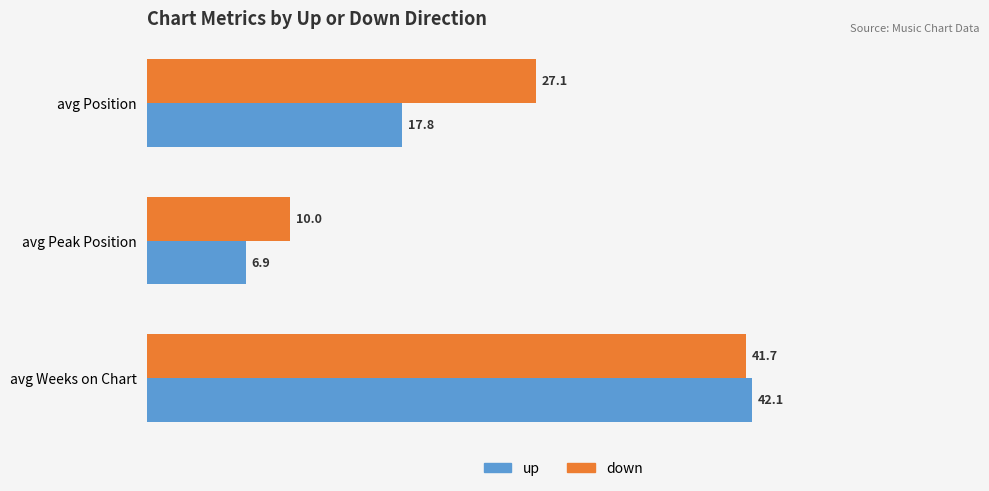

What is the sum of all down values?

78.8